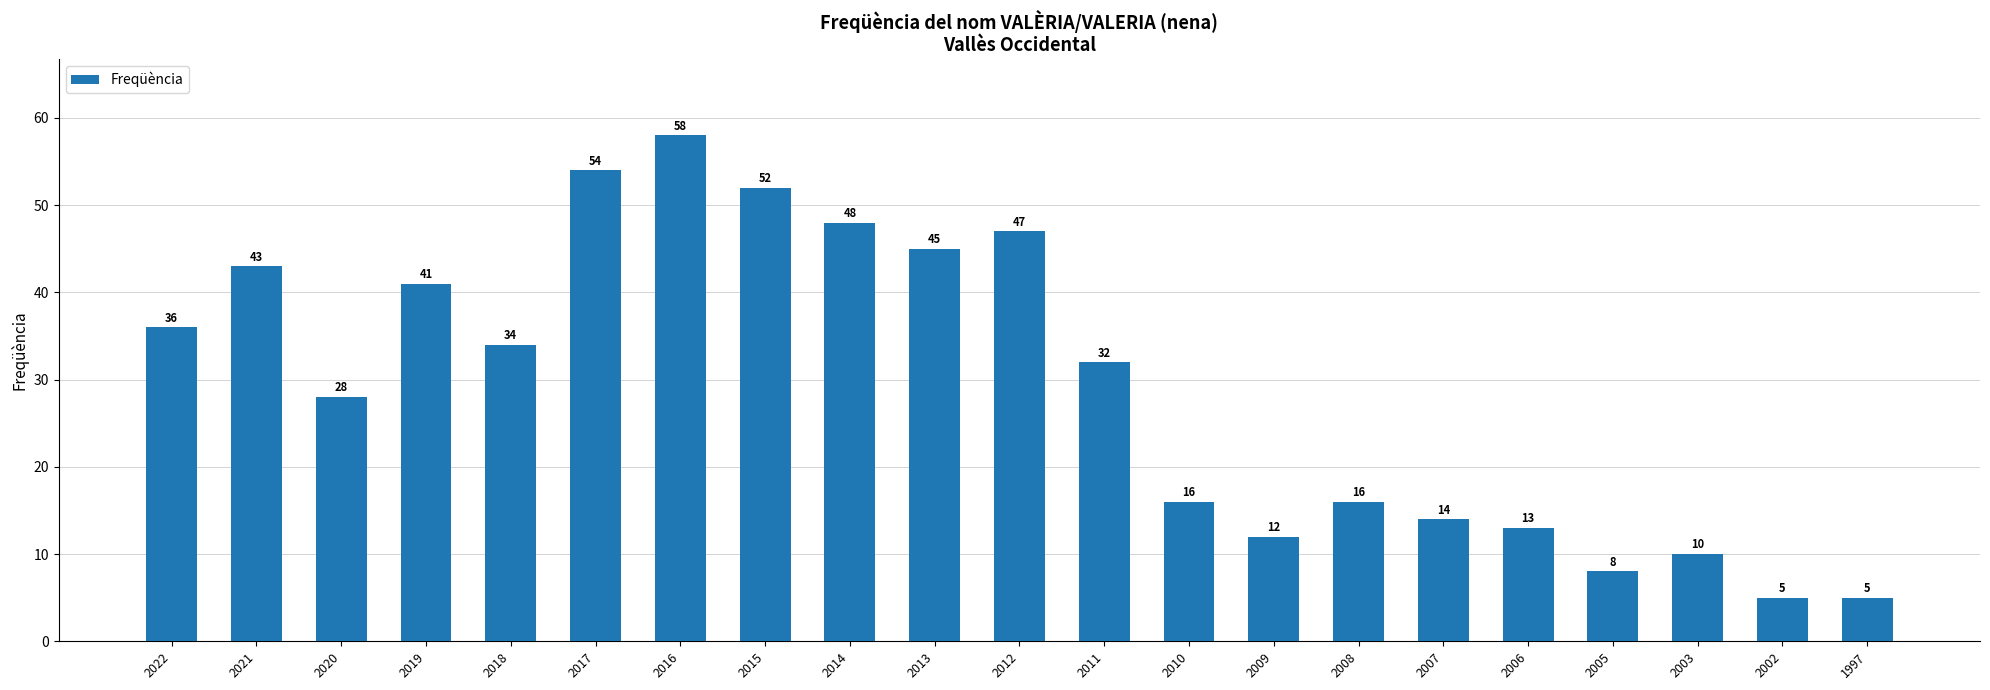

What is the average value?

29